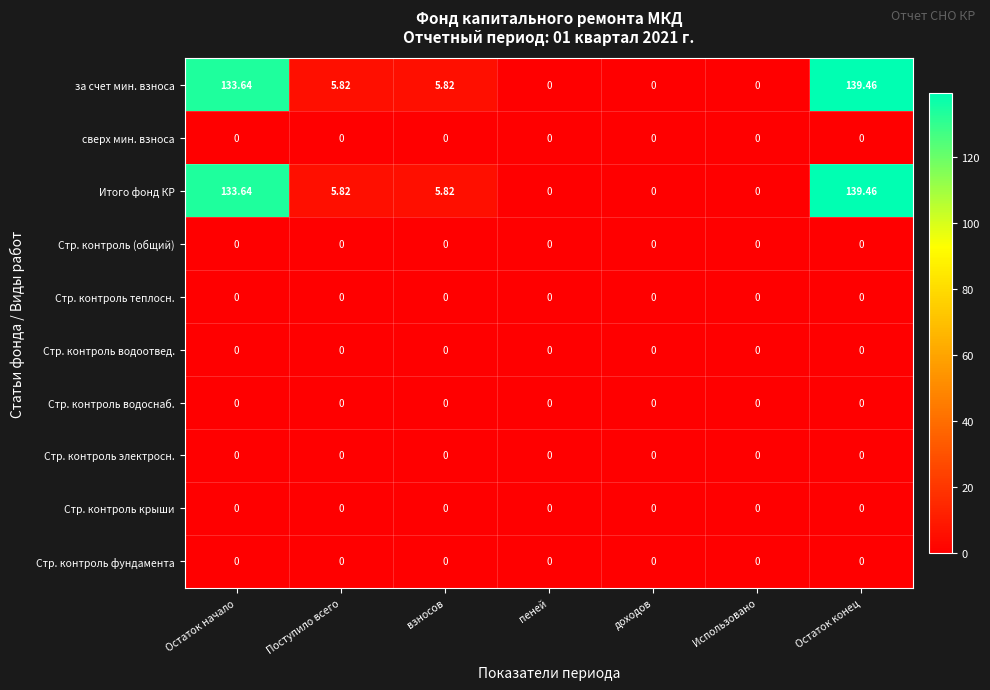

At which label does Итого фонд КР reach its peak?

Остаток конец